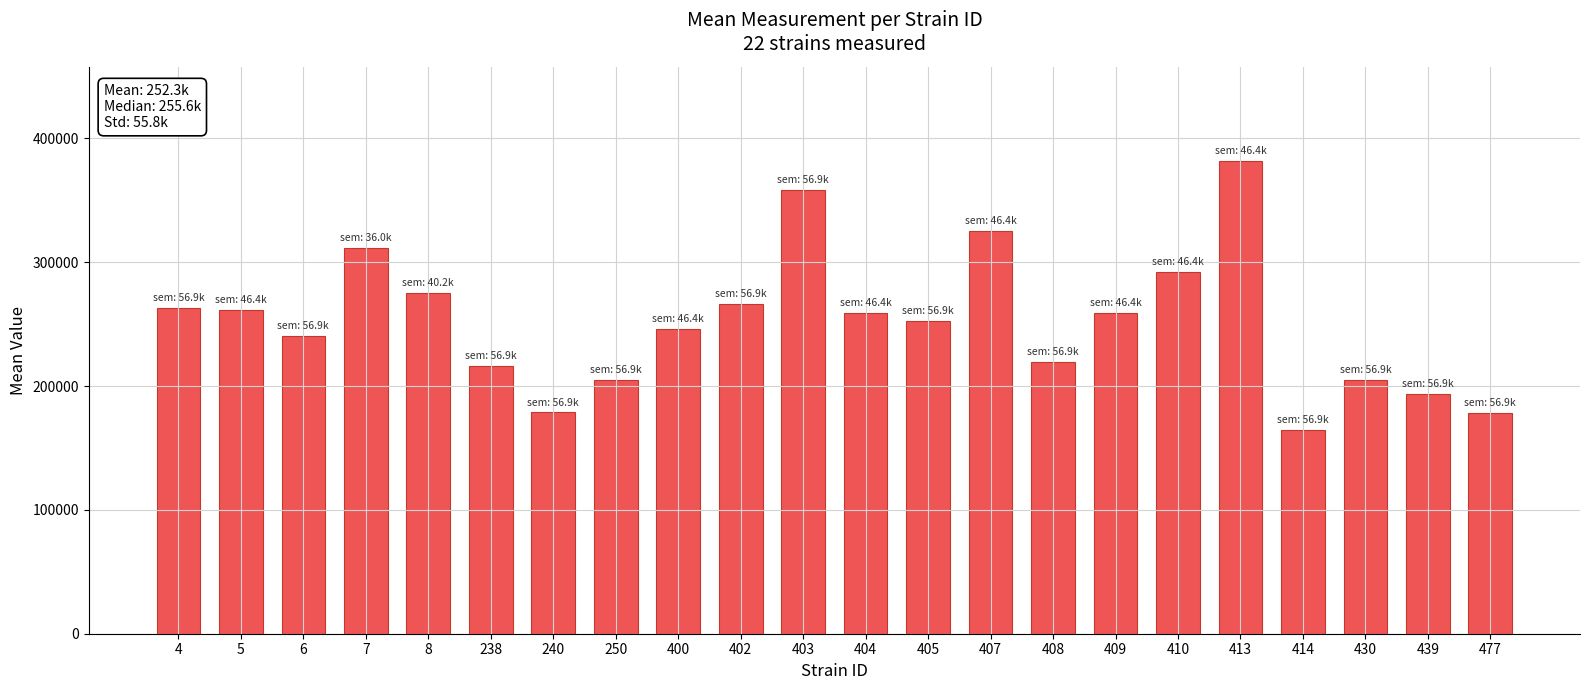

What is the value of the 5th bar from the left?

275078.6